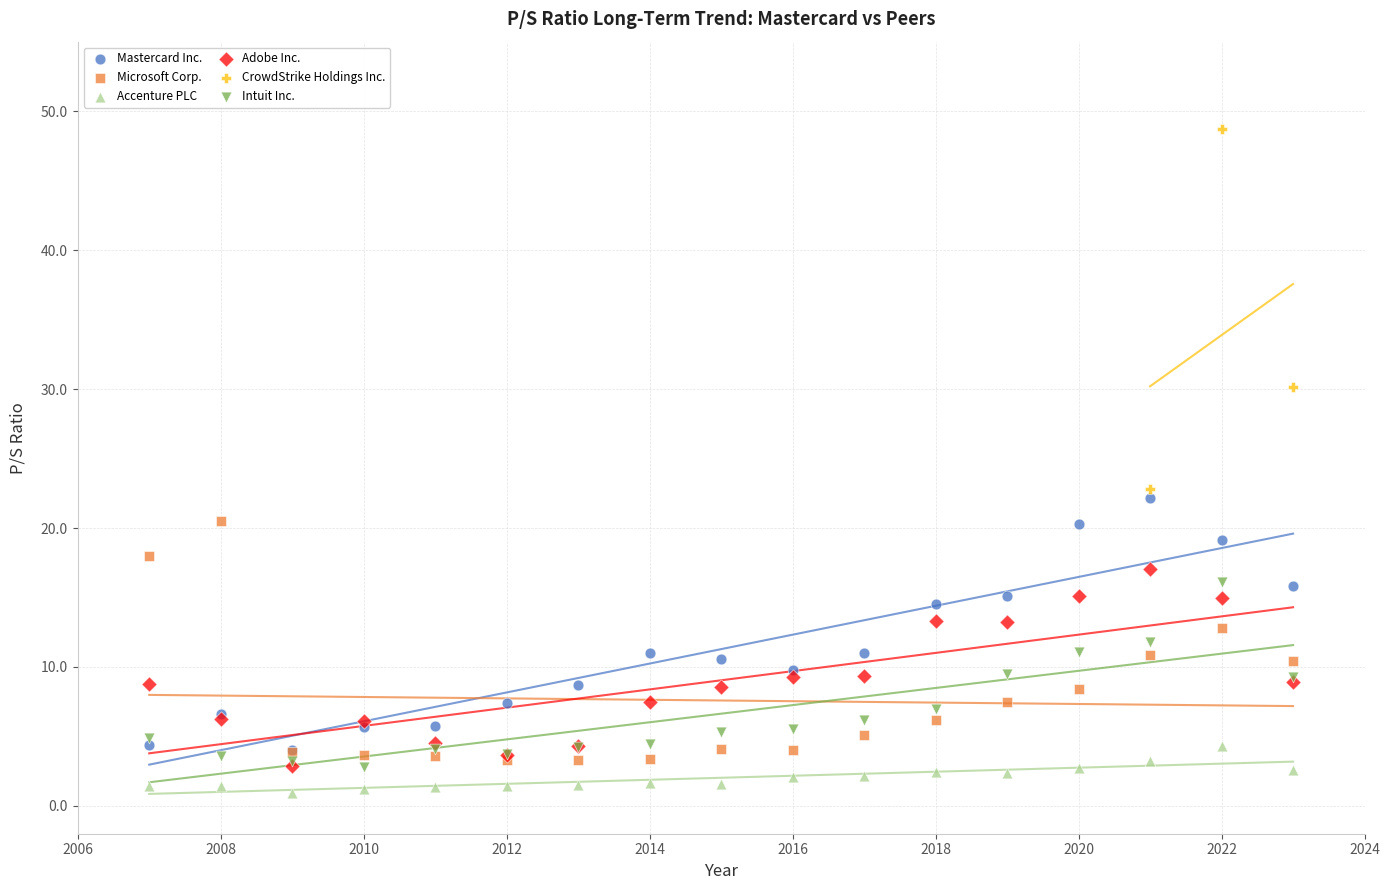

Which series reaches the maximum Y coordinate?

CrowdStrike Holdings Inc.